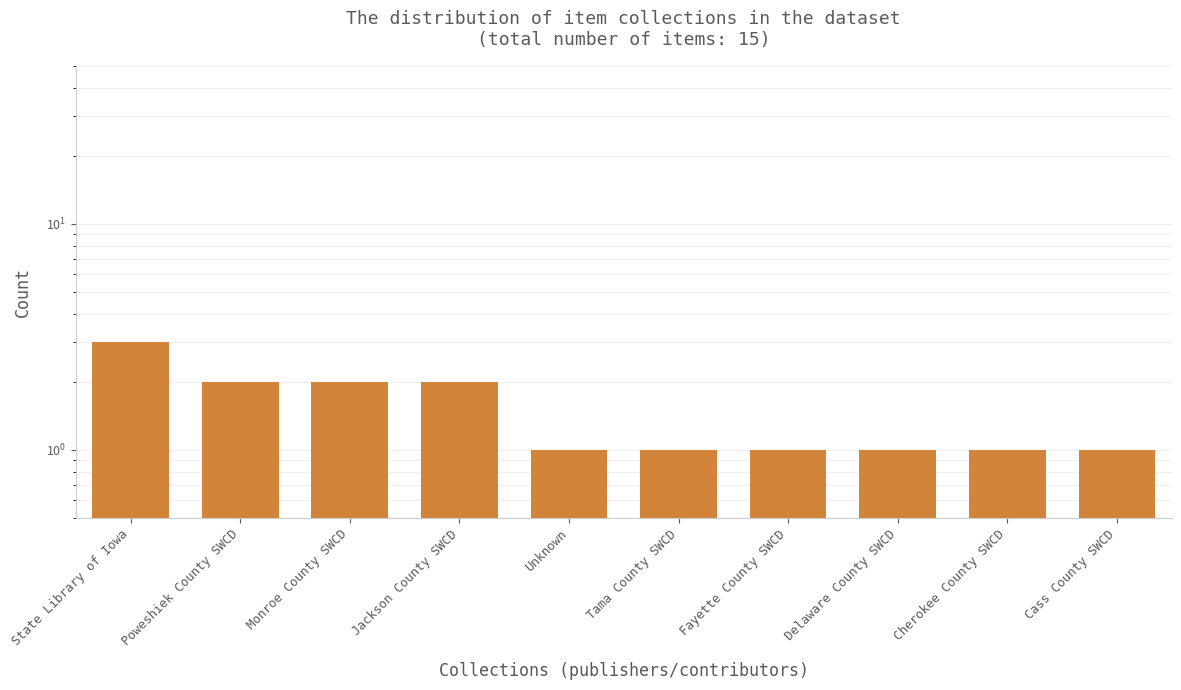

The value at Poweshiek County SWCD is 3. True or false?

False